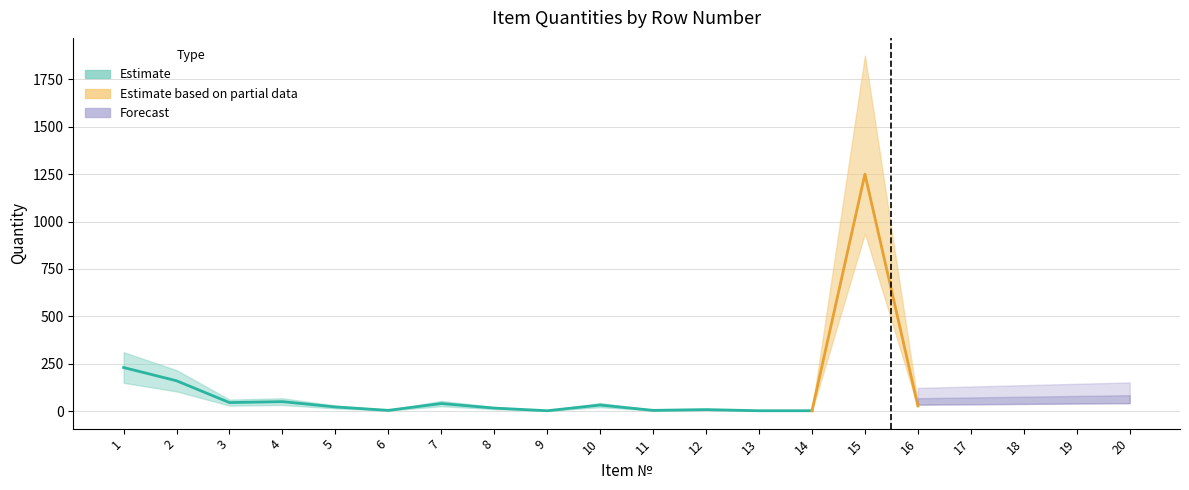

What is the difference between the maximum and minimum values in the Forecast series?

76